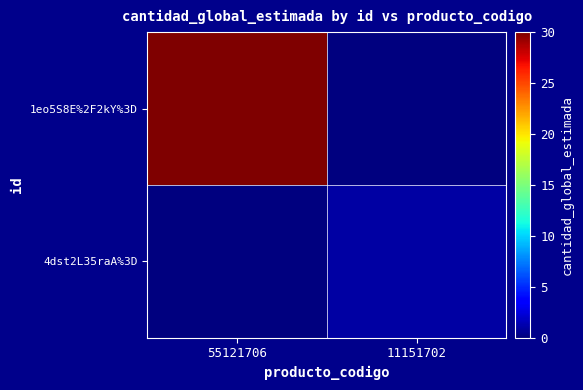

What is the maximum value shown in the chart?

30